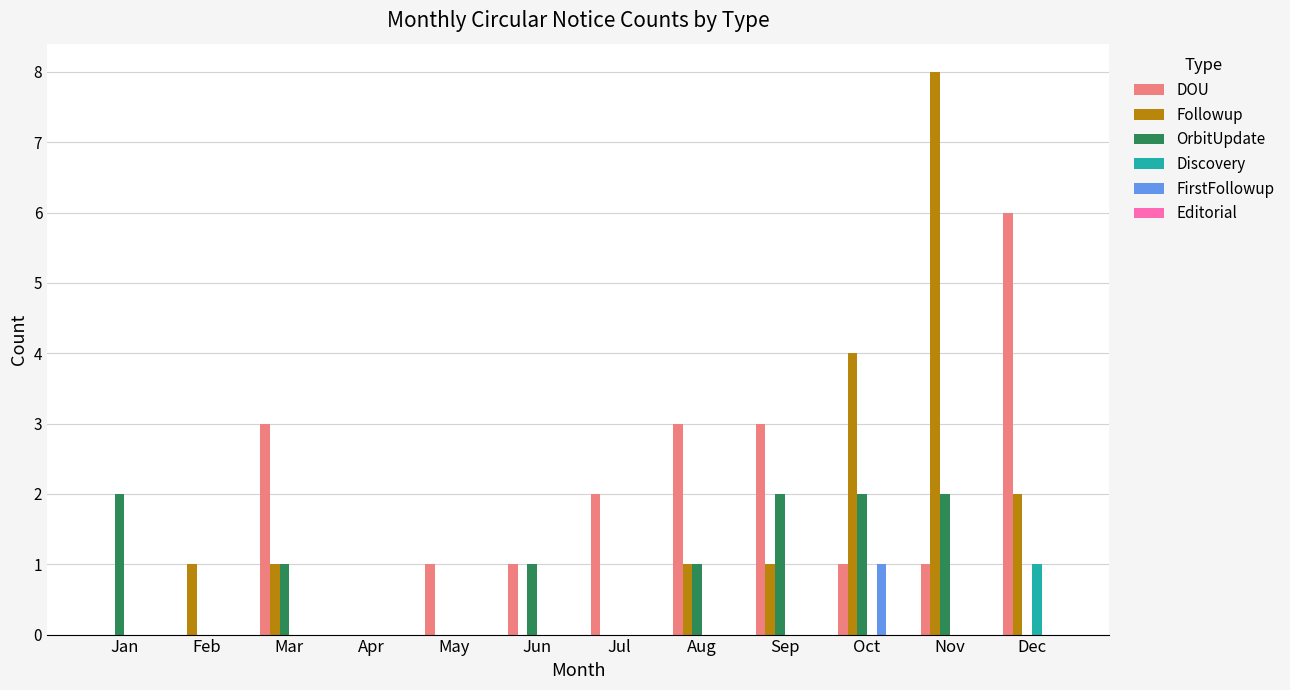

Which series has the largest total across all categories?

DOU